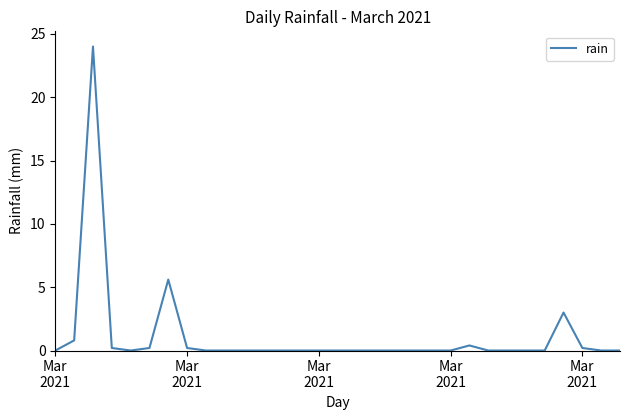

What is the greatest value displayed?

24.0